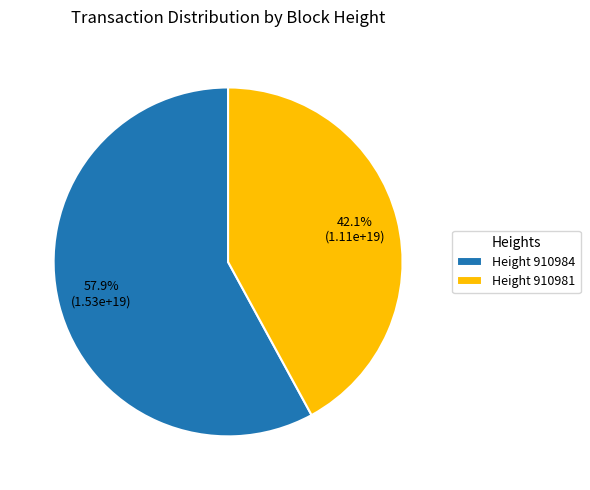

What percentage is NOT represented by Height 910984?

42.1%